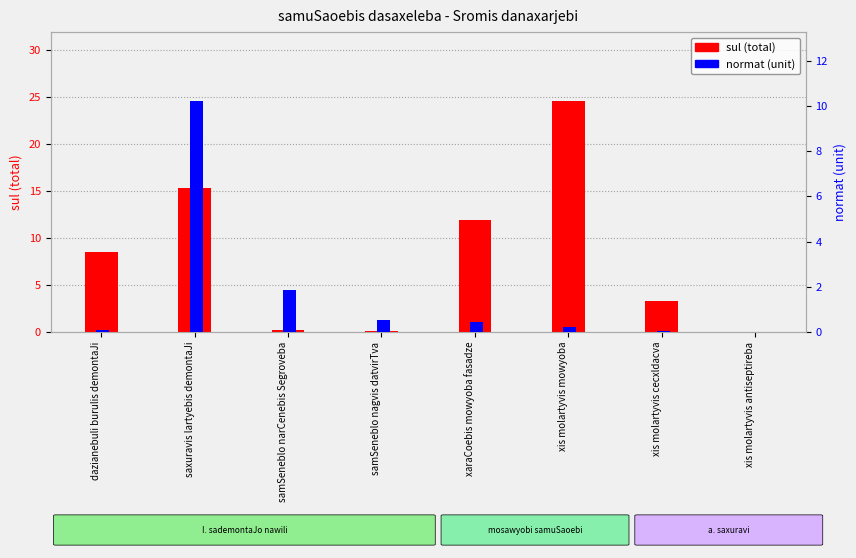

What is the label of the 8th bar from the left?

xis molartyvis antiseptireba